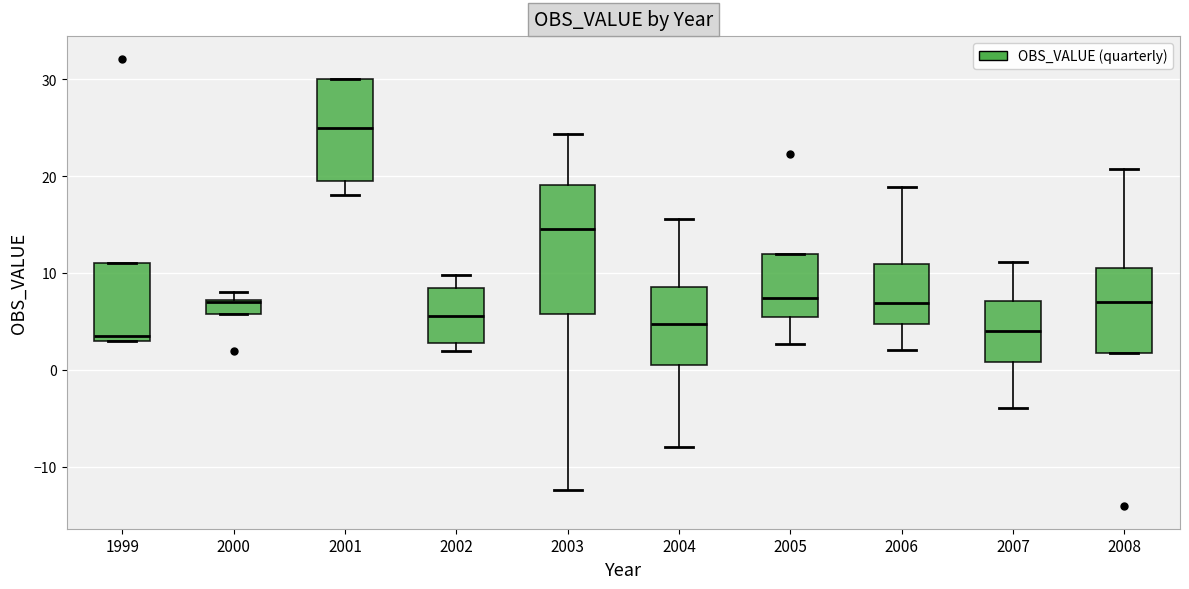

Reading left to right, read every box against the y-axis: the position of its median line, the range the box covers, and the ends of its whiskers. The values are not printed on the chart, so give them approximately, as read against the axis.

1999: median 4, box 3 to 11, whiskers 3 to 11
2000: median 7, box 6 to 7, whiskers 6 to 8
2001: median 25, box 20 to 30, whiskers 18 to 30
2002: median 6, box 3 to 8, whiskers 2 to 10
2003: median 15, box 6 to 19, whiskers -12 to 24
2004: median 5, box 0 to 9, whiskers -8 to 16
2005: median 7, box 5 to 12, whiskers 3 to 12
2006: median 7, box 5 to 11, whiskers 2 to 19
2007: median 4, box 1 to 7, whiskers -4 to 11
2008: median 7, box 2 to 10, whiskers 2 to 21